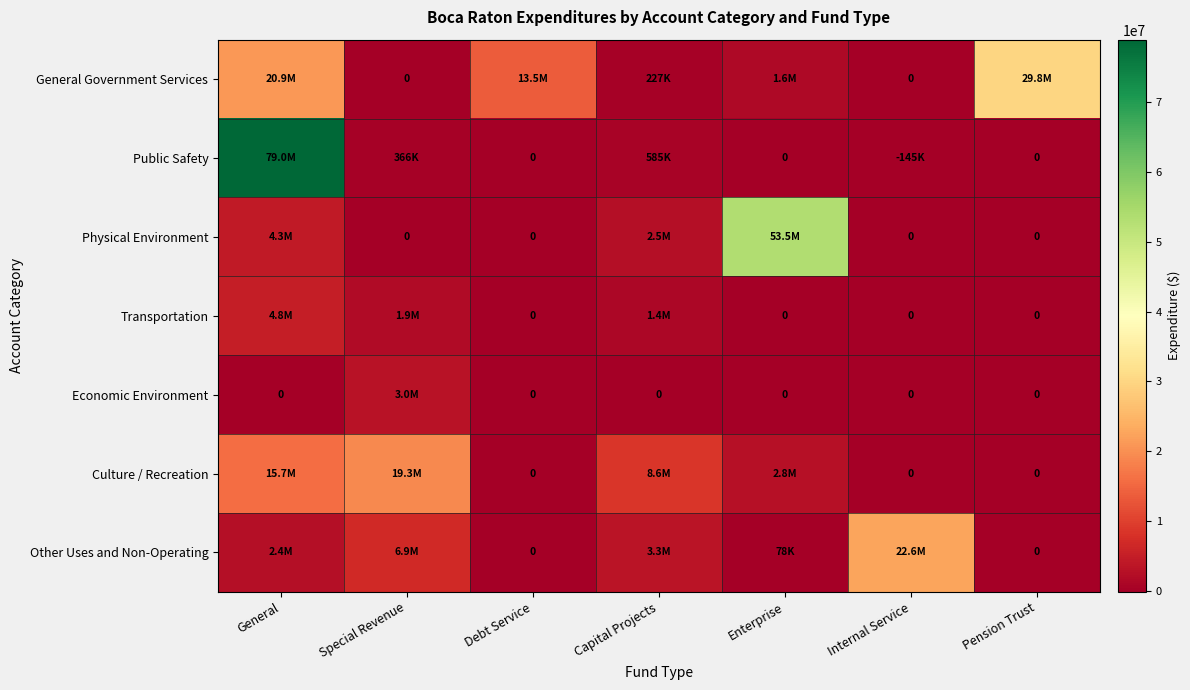

Which category has the highest value in the Other Uses and Non-Operating series?

Internal Service